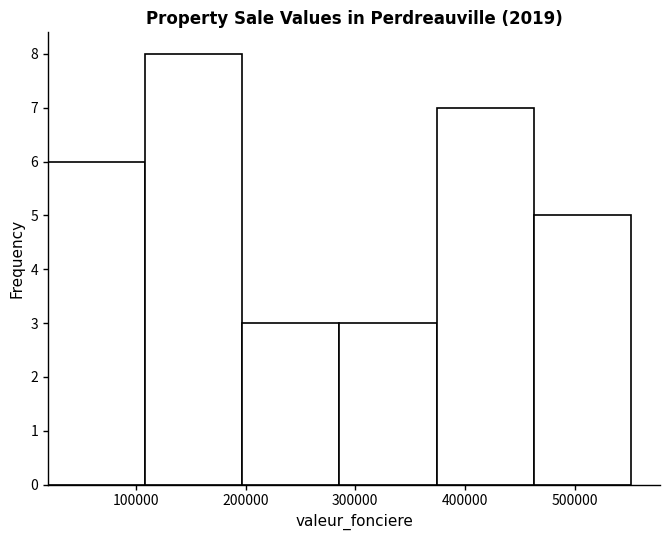

Over which range of the x-axis is the bar tallest?

110000 to 200000